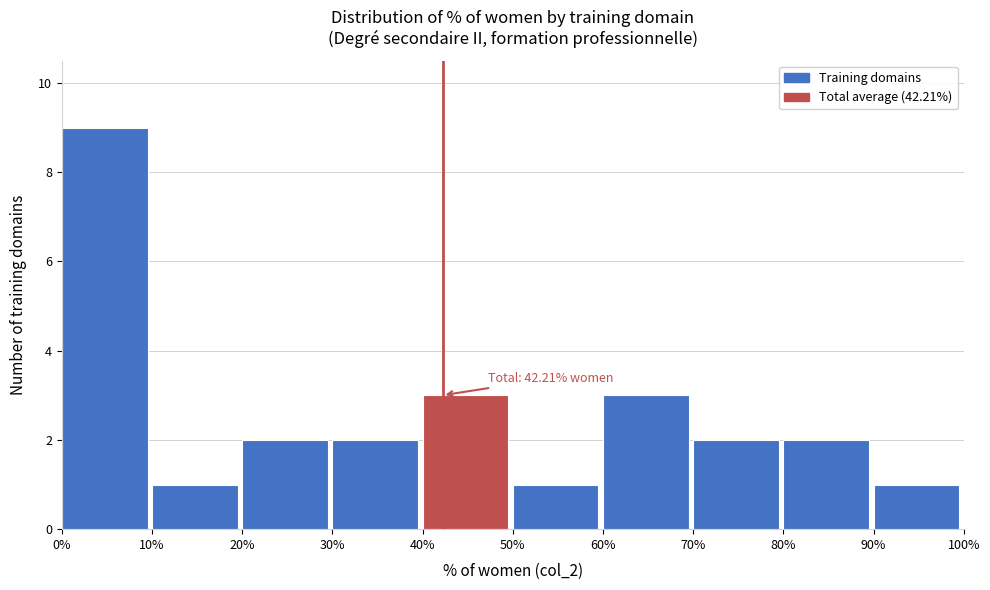

Over which range of the x-axis is the bar tallest?

0% to 10%